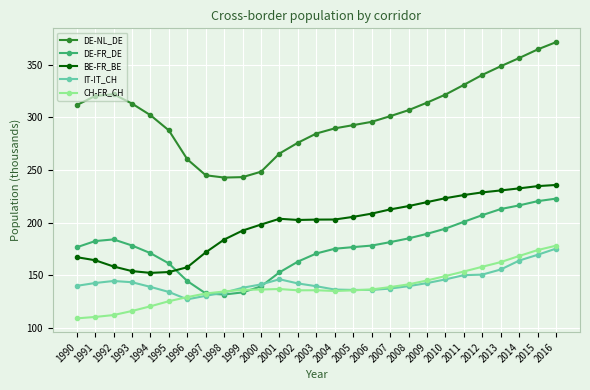

What is the average value of the CH-FR_CH series?

139.0